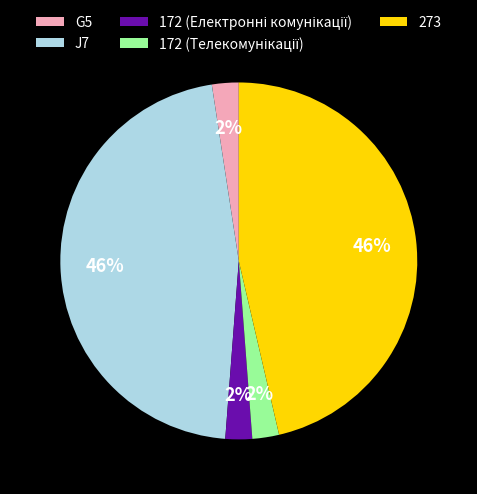

What percentage is the G5 slice, to the nearest percent?

2%